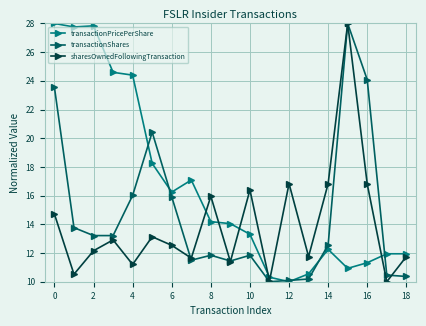

What is the minimum value shown in the chart?

10.0